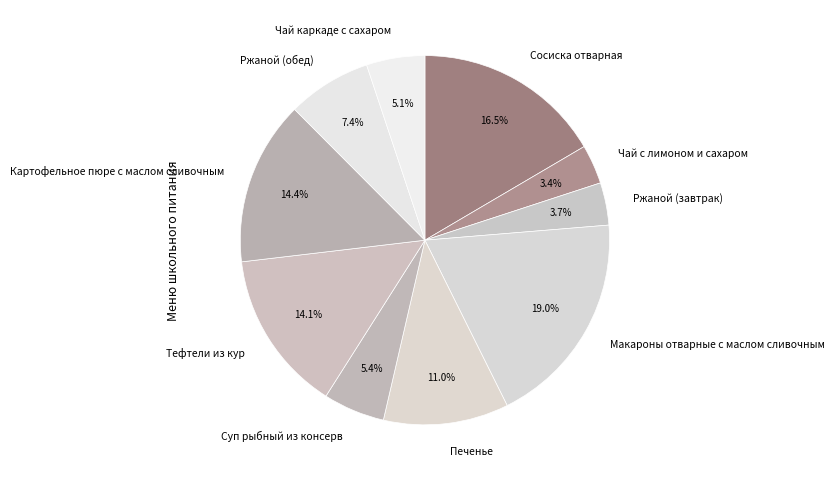

What is the largest slice in the pie chart?

Макароны отварные с маслом сливочным